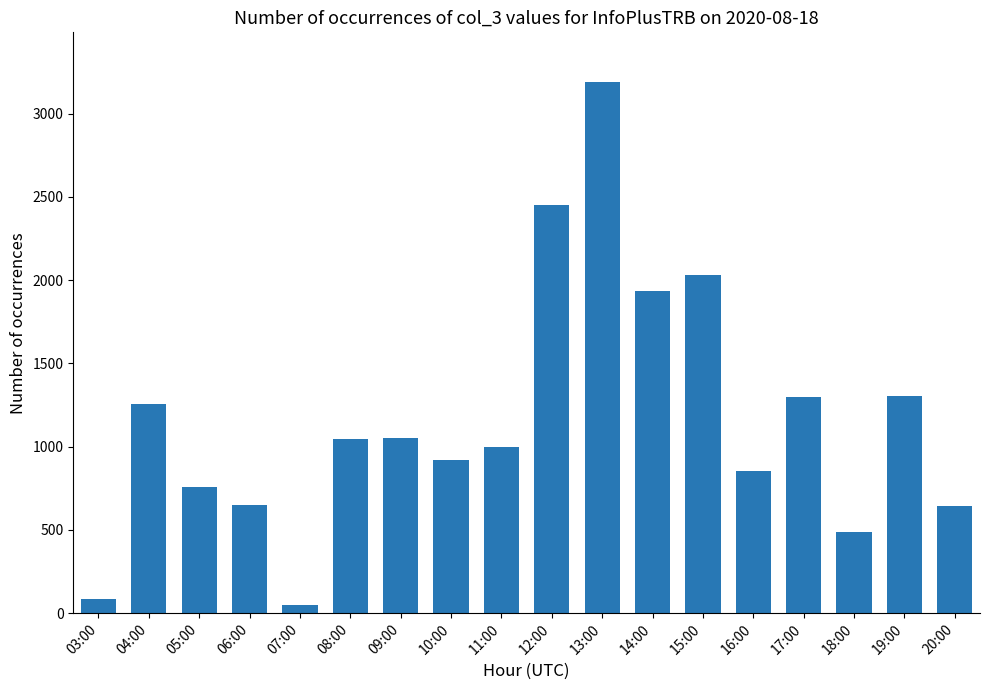

What is the greatest value displayed?

3188